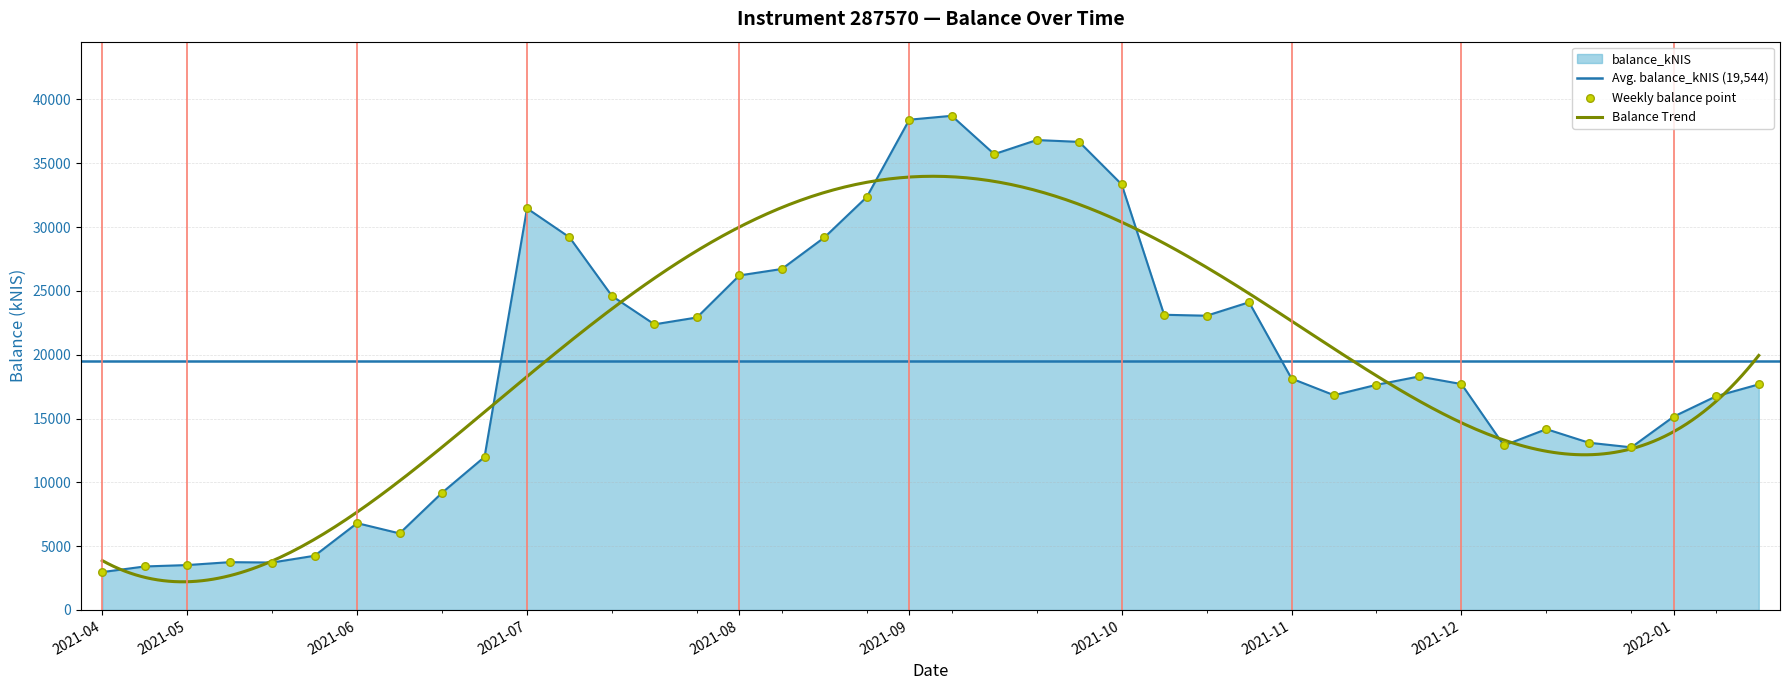

What is the change in value from 2021-10-07 to 2021-10-14?

-10217.4